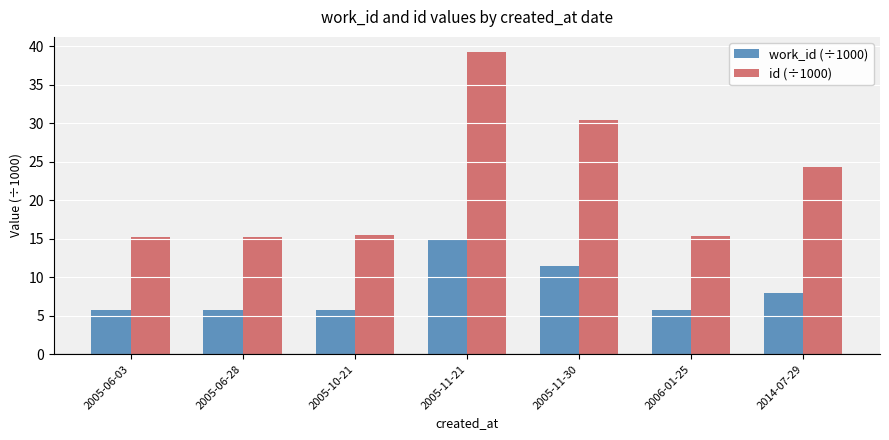

Is the value of id (÷1000) at 2005-11-30 greater than the value of work_id (÷1000) at 2014-07-29?

Yes